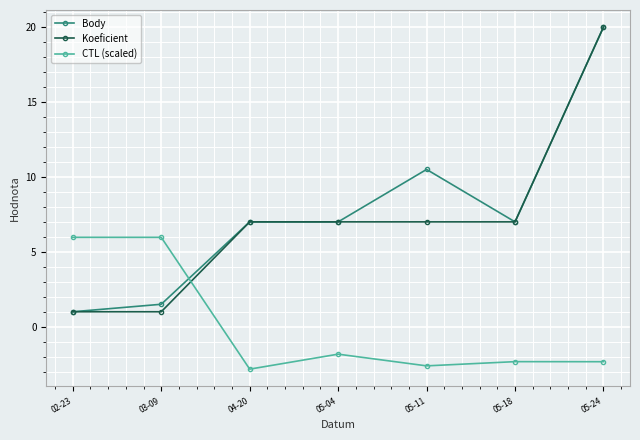

True or false: Body has more than 0 points higher than both neighbors.

True